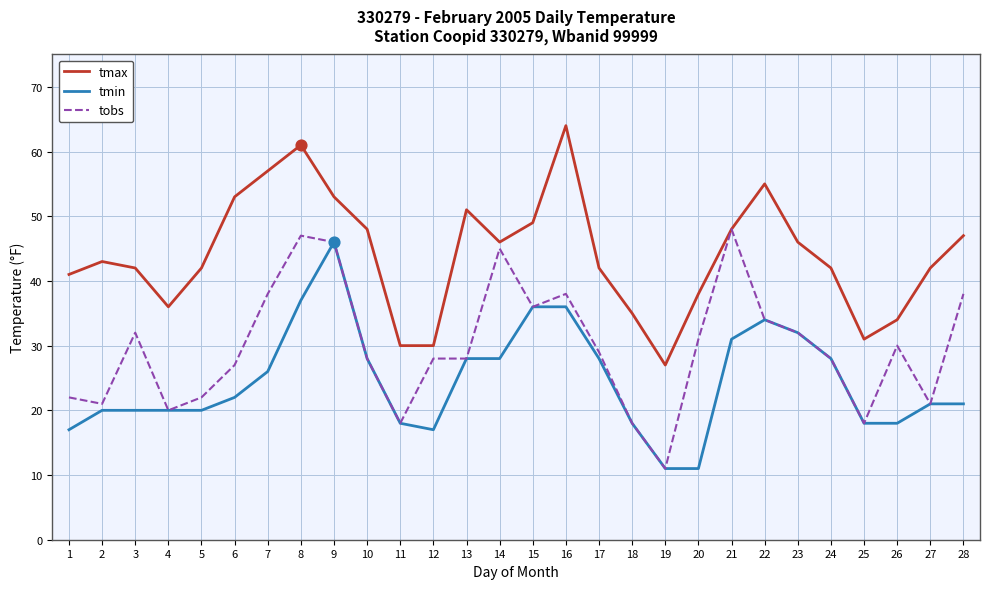

Which series has the largest total across all categories?

tmax